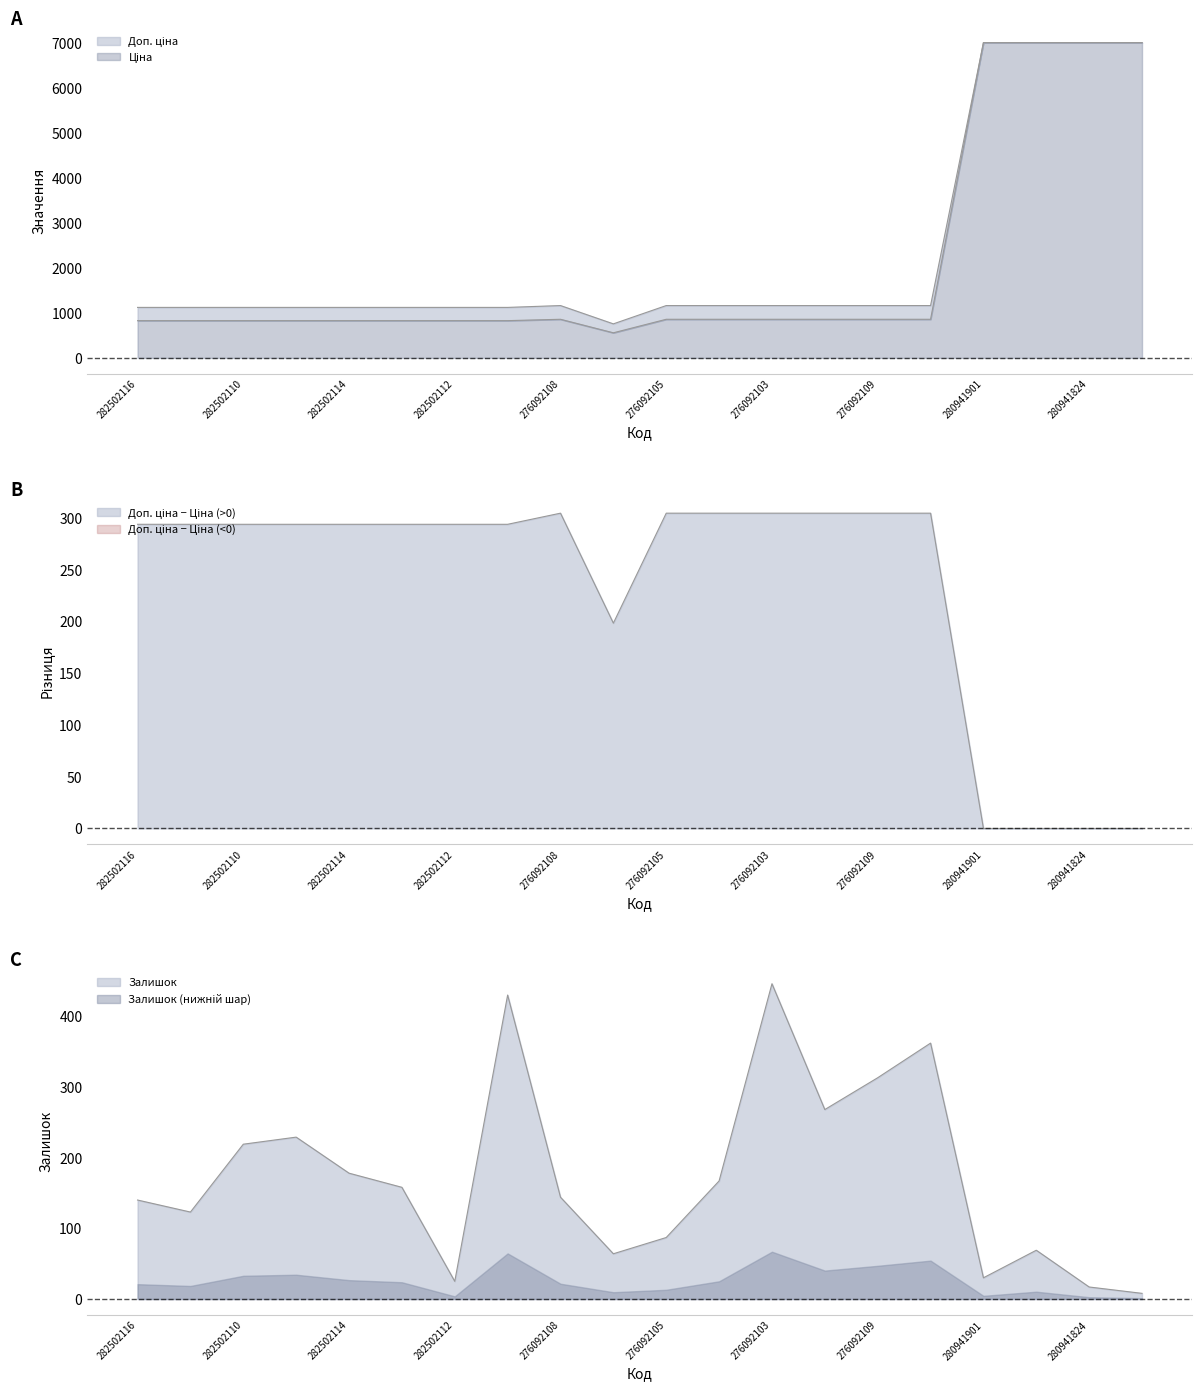

The value of Ціна at 282502111 is 827.6. True or false?

True